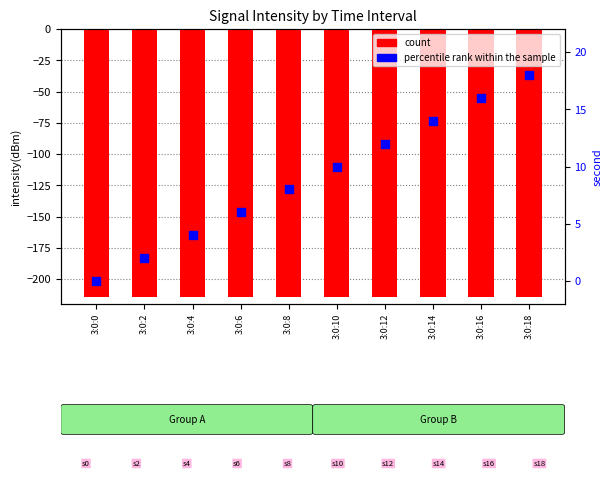

At which category is the sum across all series the highest?

3:0:18